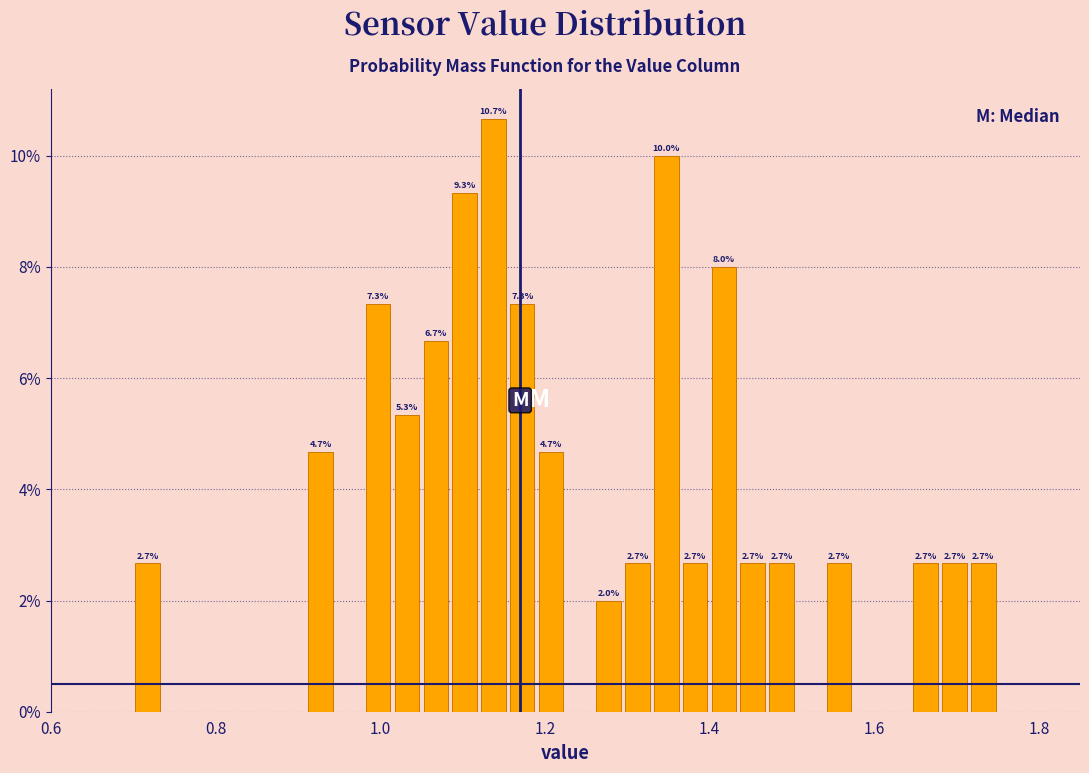

Around what value on the x-axis is the tallest bar? Give the approximate position of its centre, as read against the axis.

1.14